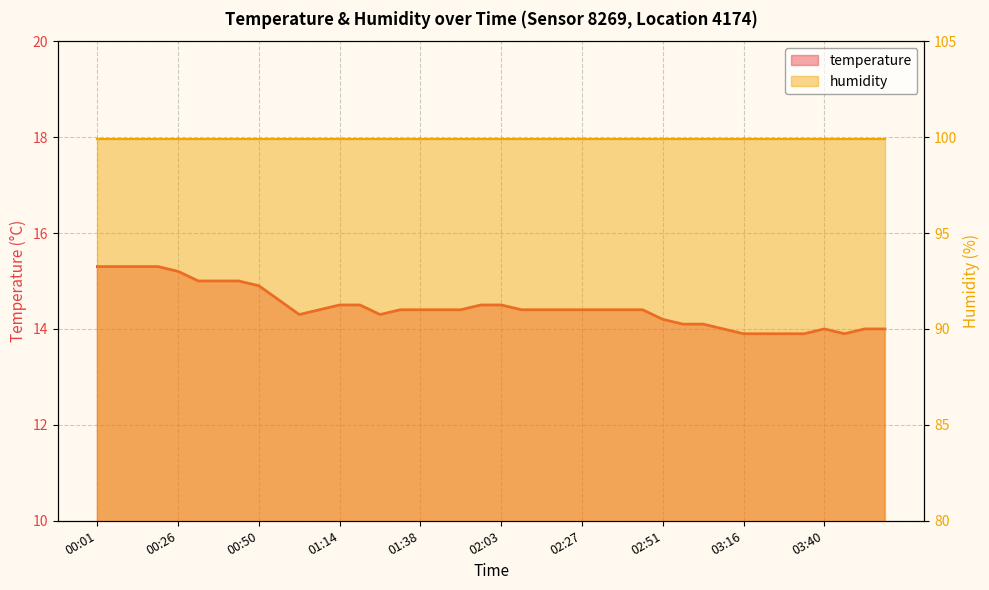

What is the difference between the maximum and minimum values?

1.4